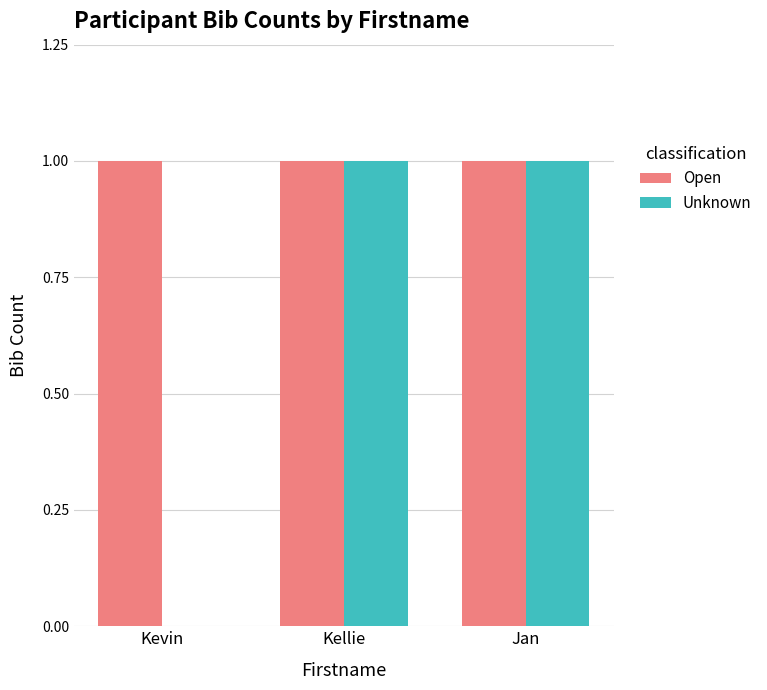

True or false: Open has a value of 1 at Kevin.

True